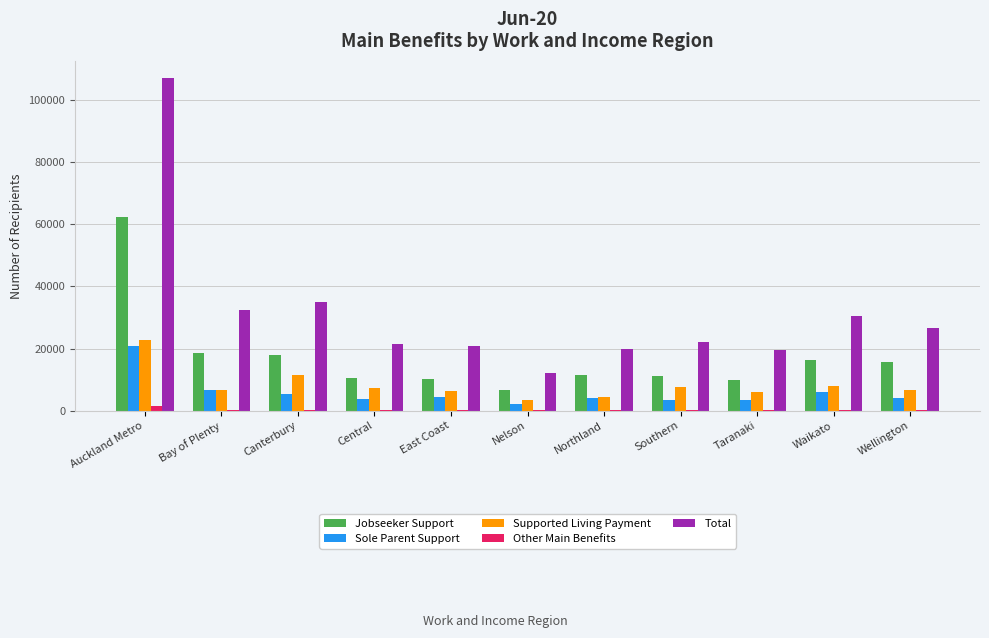

True or false: Sole Parent Support has a value of 4298 at East Coast.

True